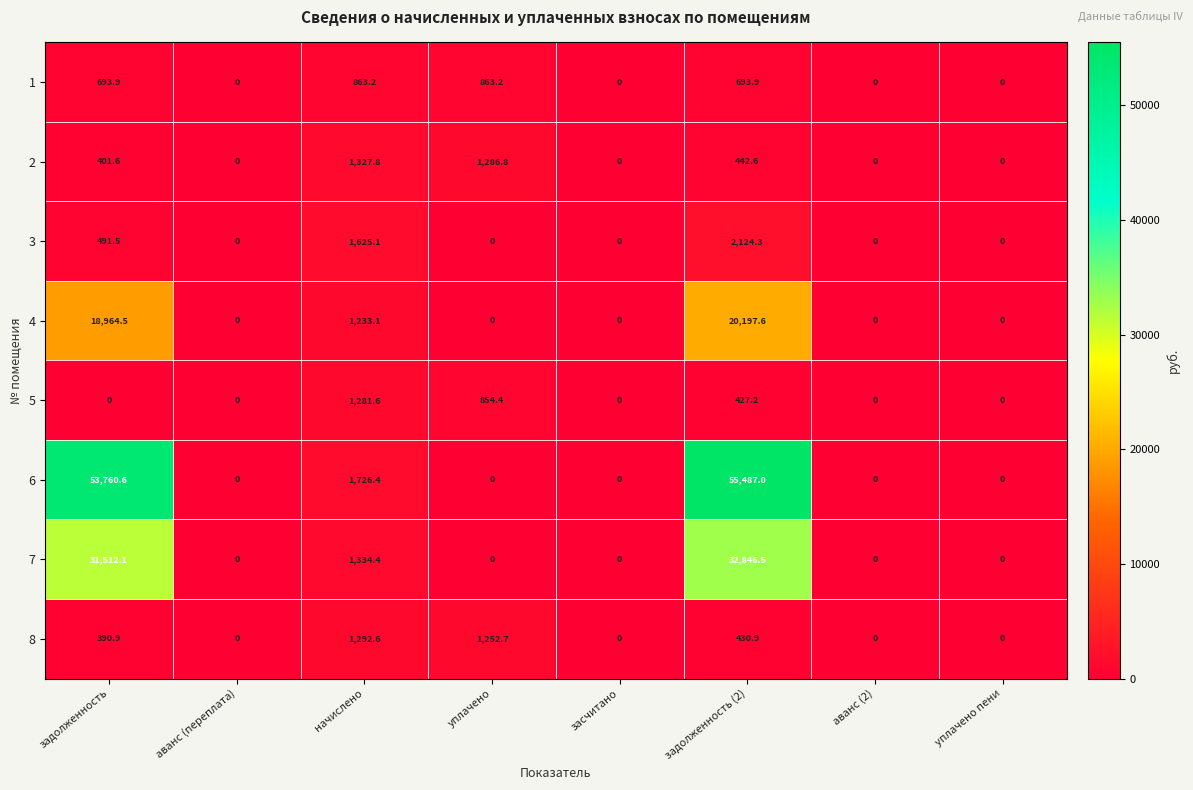

At which category does the chart reach its peak across all series?

задолженность (2)